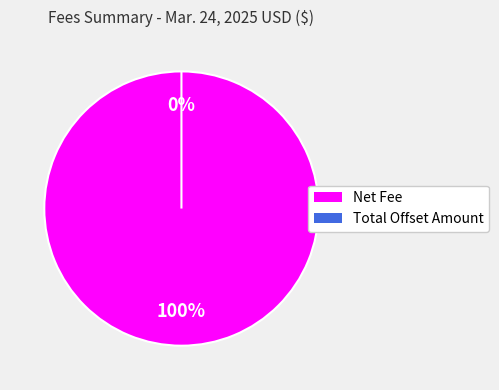

Rank the categories by value from highest to lowest.

Net Fee, Total Offset Amount